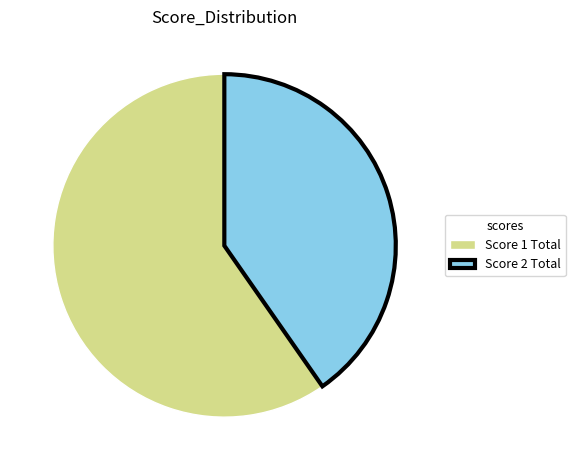

How many segments does this pie chart have?

2